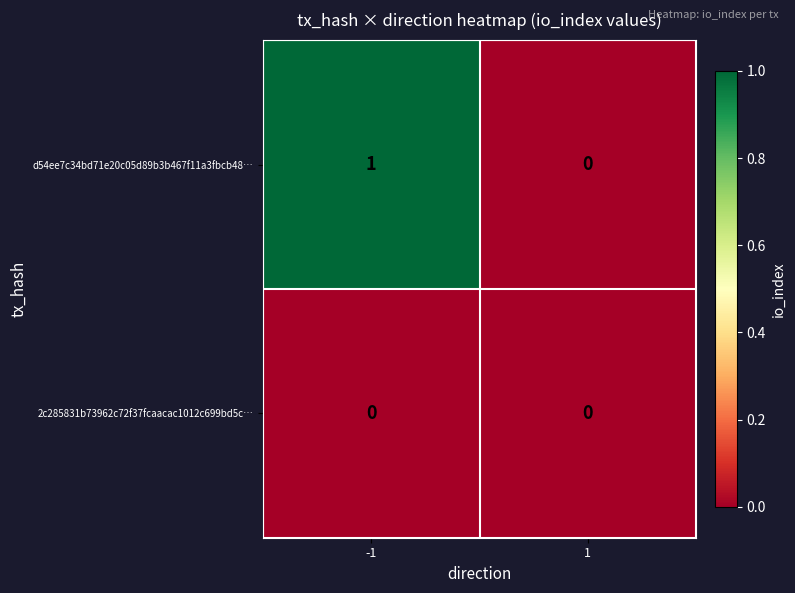

Count the number of data series in this chart.

2